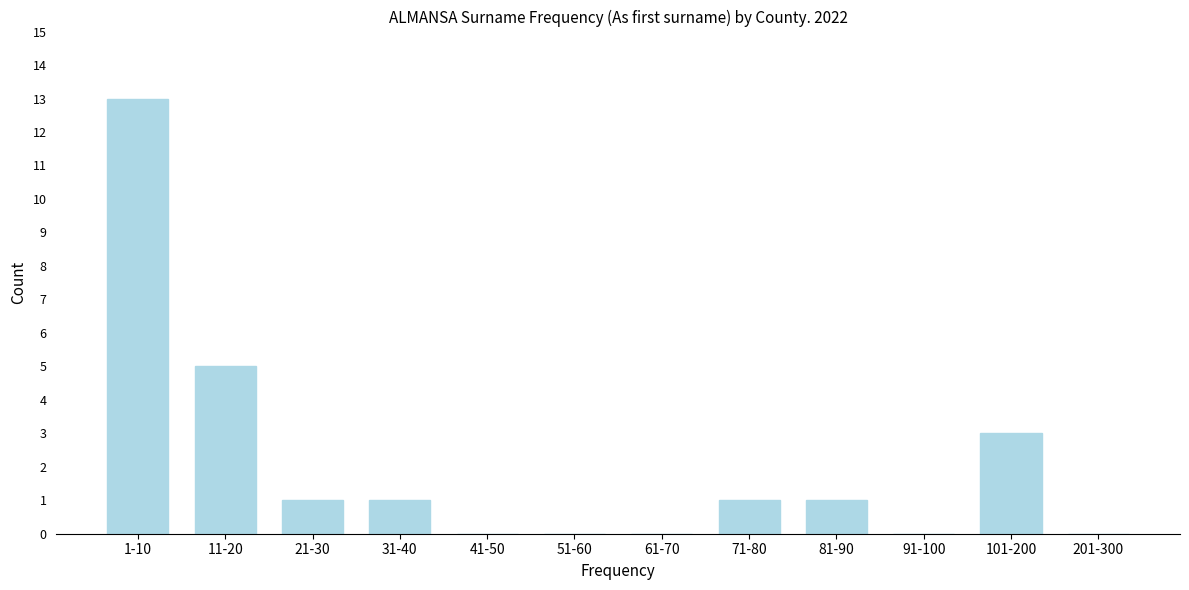

Reading left to right, list all the values displayed in this chart.

1-10=13	11-20=5	21-30=1	31-40=1	41-50=0	51-60=0	61-70=0	71-80=1	81-90=1	91-100=0	101-200=3	201-300=0